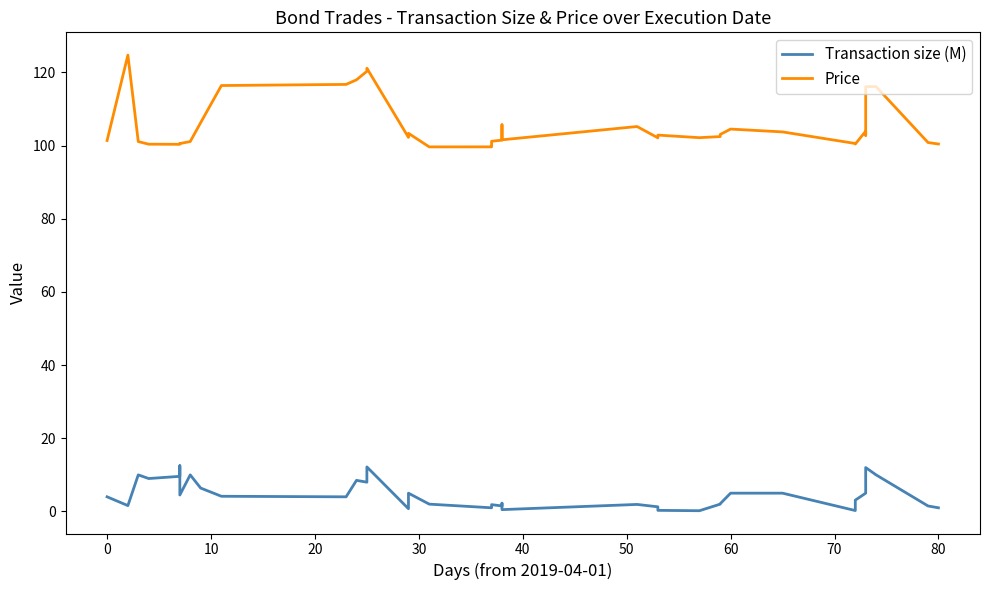

At how many categories does at least one series exceed 68?

39